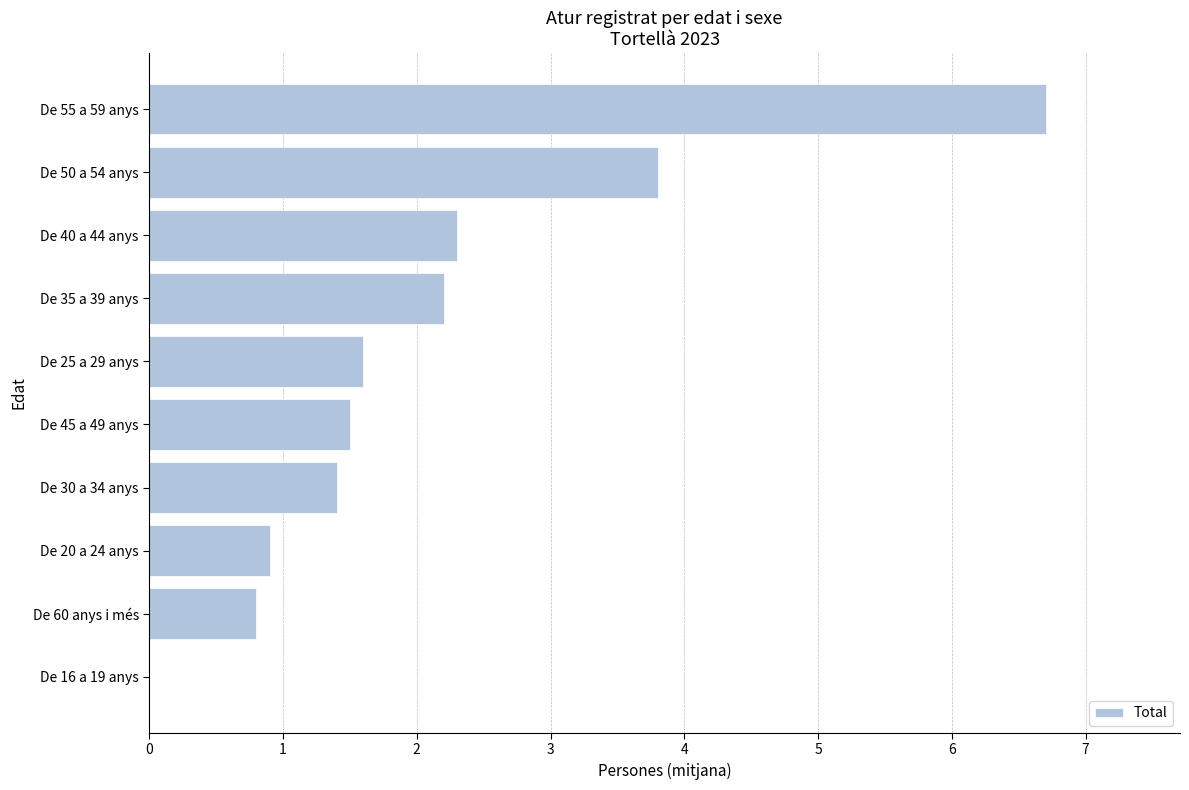

What is the change in value from De 50 a 54 anys to De 45 a 49 anys?

-2.3